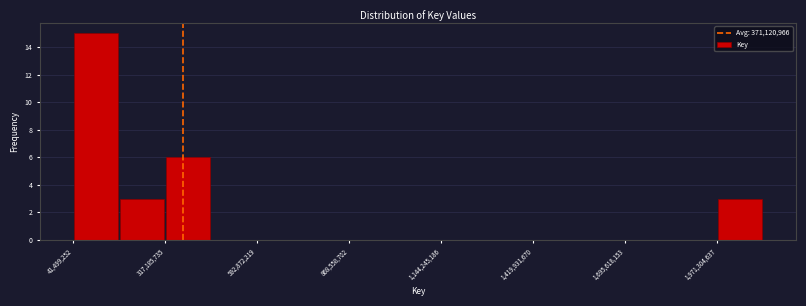

Read against the x-axis, roughly where is the centre of the tallest bar?

100000000